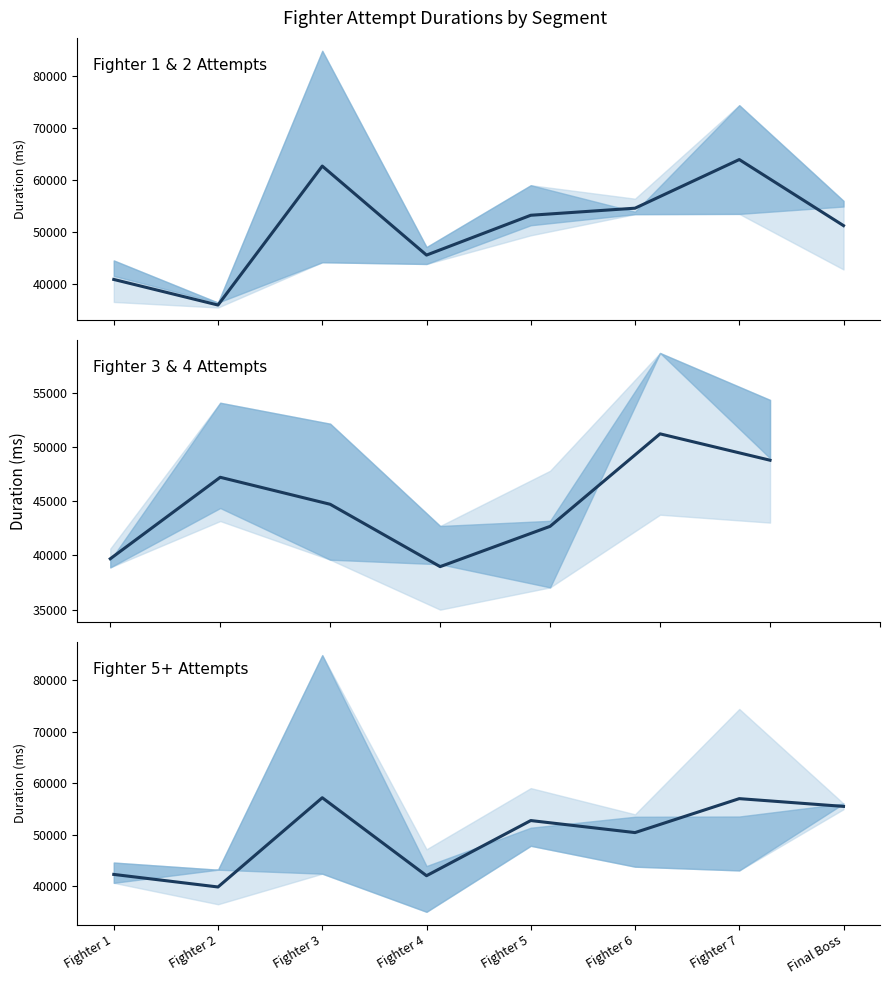

At which category is the sum across all series the highest?

Fighter 7